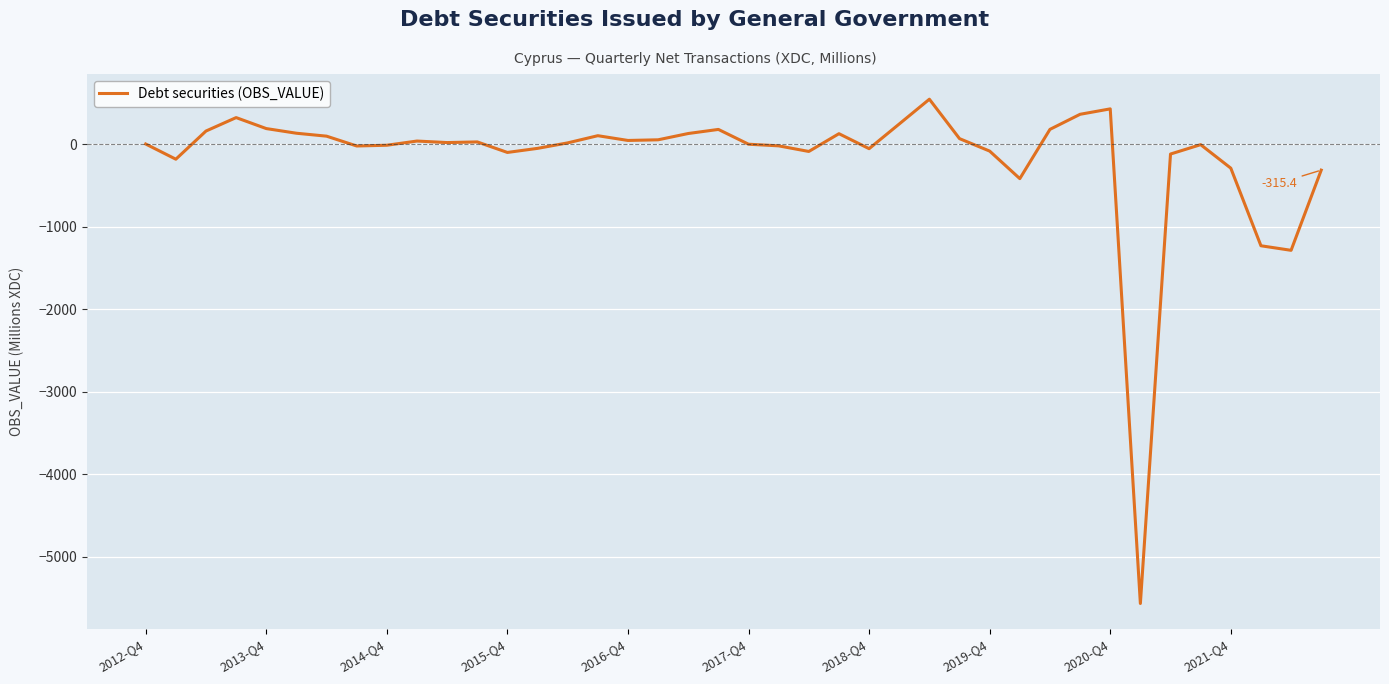

What is the difference between the maximum and minimum values?

6106.5